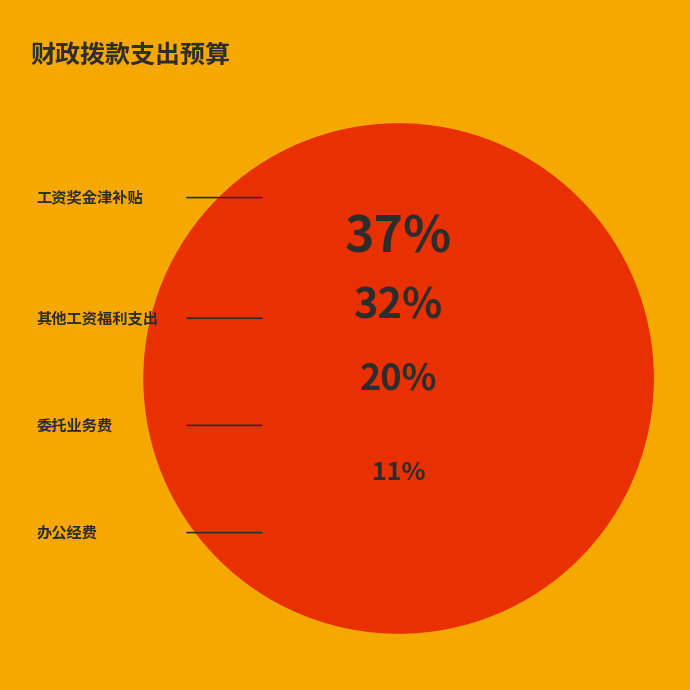

Is 办公经费 the majority of the pie?

No